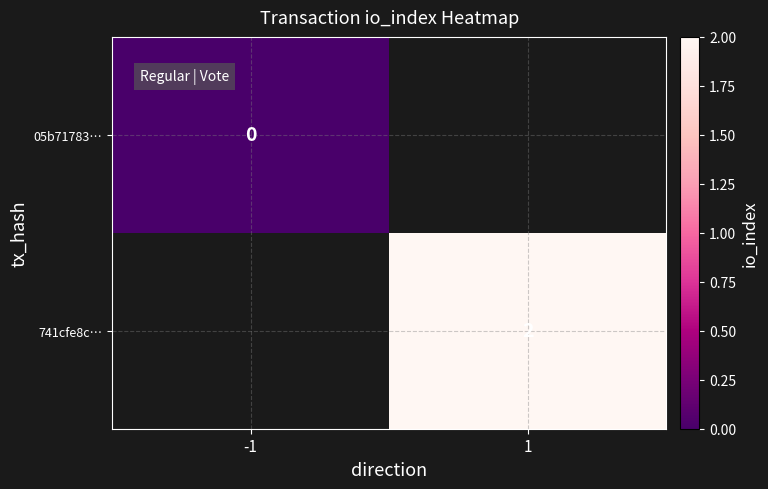

Is the value of 741cfe8c… at 1 greater than the value of 05b71783… at -1?

Yes